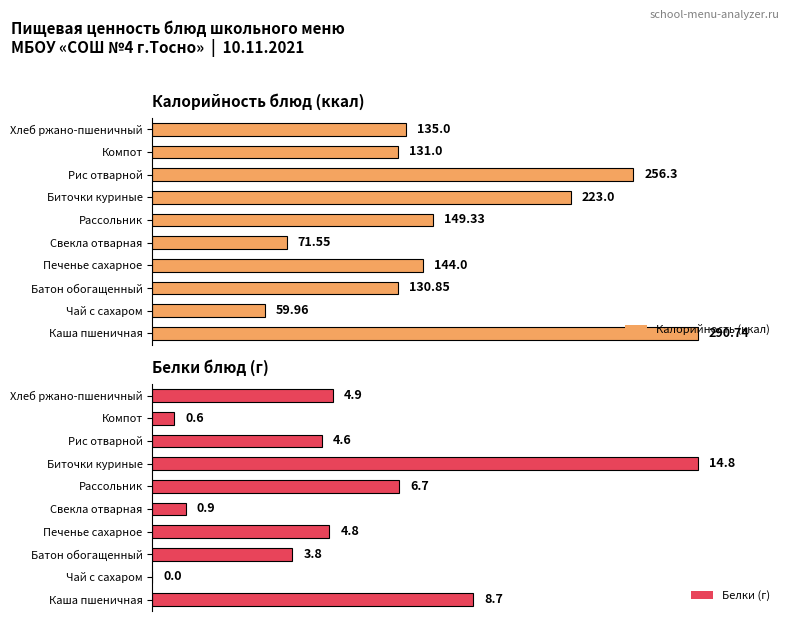

Reading right to left, what are all the values shown in this chart?

Калорийность: Хлеб ржано-пшеничный=135.0	Компот=131.0	Рис отварной=256.3	Биточки куриные=223.0	Рассольник=149.3	Свекла отварная=71.5	Печенье сахарное=144.0	Батон обогащенный=130.8	Чай с сахаром=60.0	Каша пшеничная=290.7
Белки: Хлеб ржано-пшеничный=4.9	Компот=0.6	Рис отварной=4.6	Биточки куриные=14.8	Рассольник=6.7	Свекла отварная=0.9	Печенье сахарное=4.8	Батон обогащенный=3.8	Чай с сахаром=0.0	Каша пшеничная=8.7